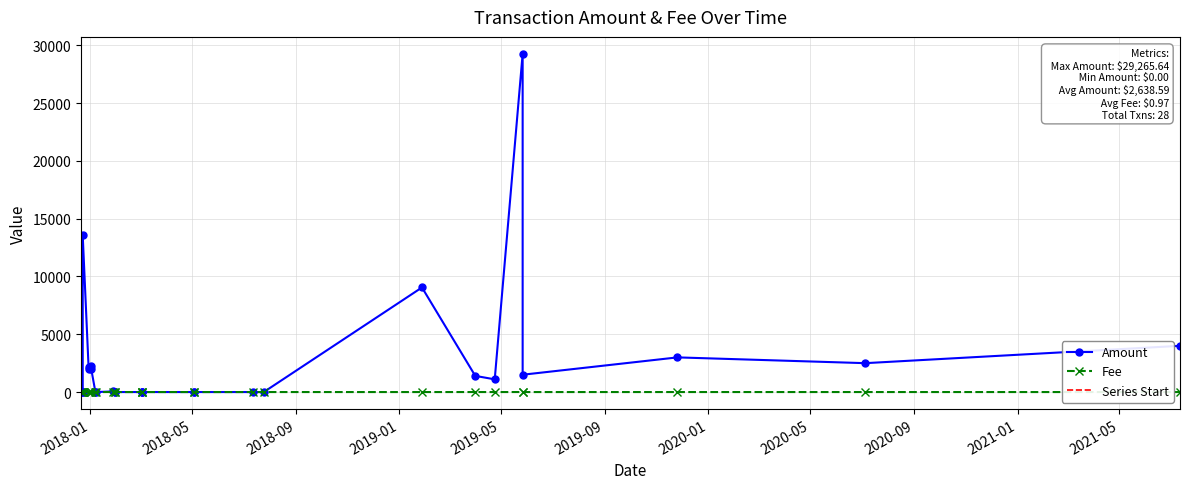

Where is the first local minimum for Amount?

6